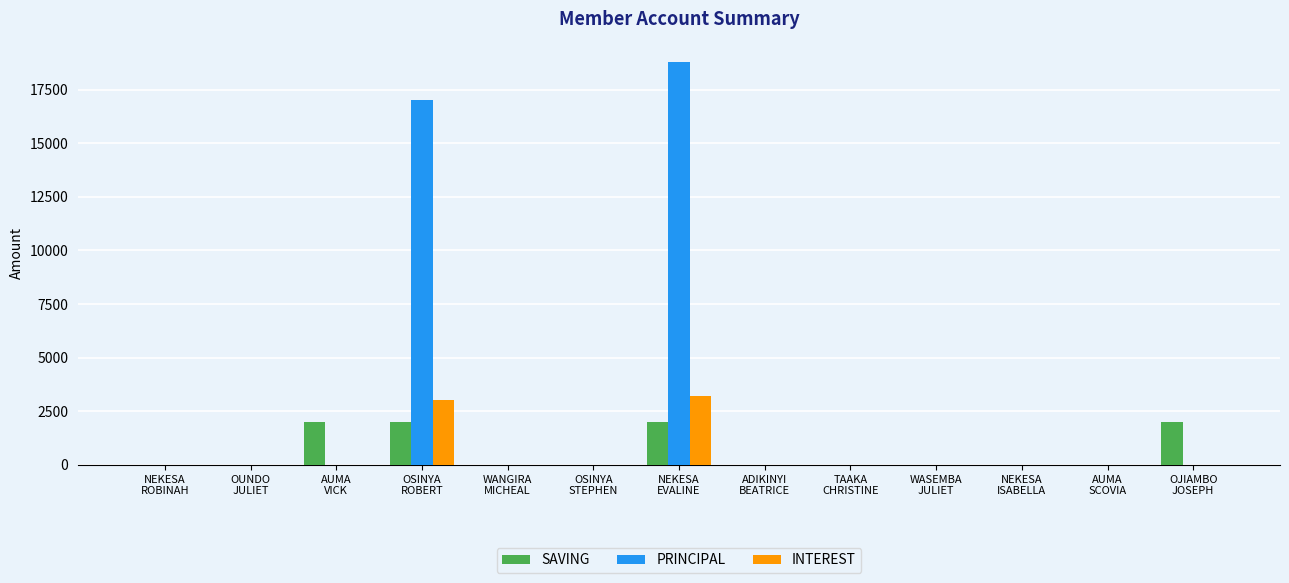

What value does the SAVING series have at NEKESA
EVALINE?

2000